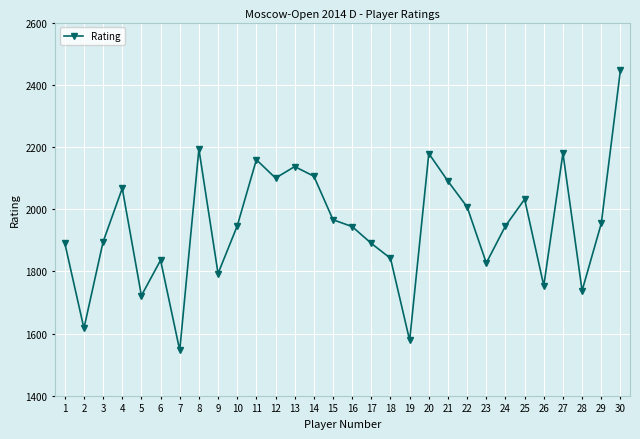

What is the sum of the values at 27 and 15?

4146